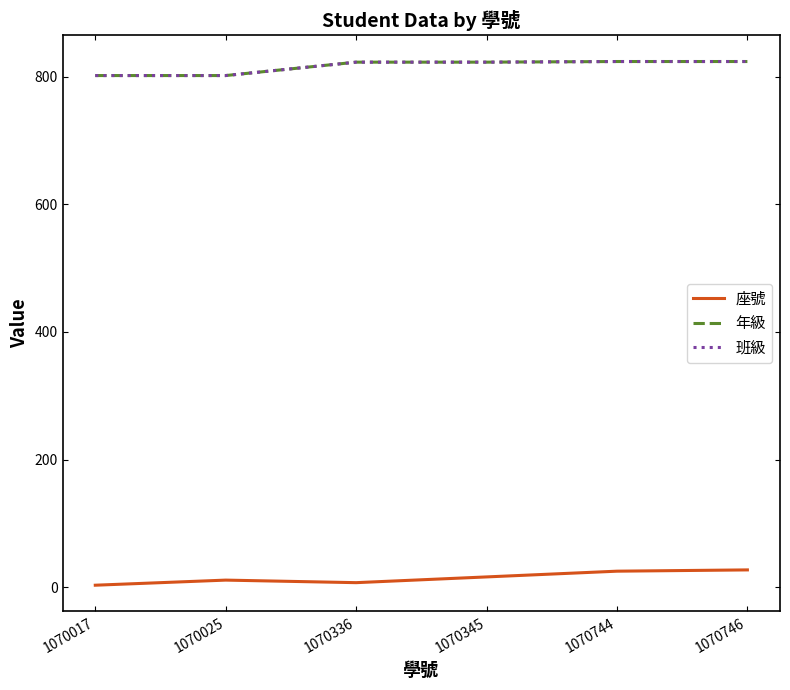

Does the chart have visible grid lines?

No